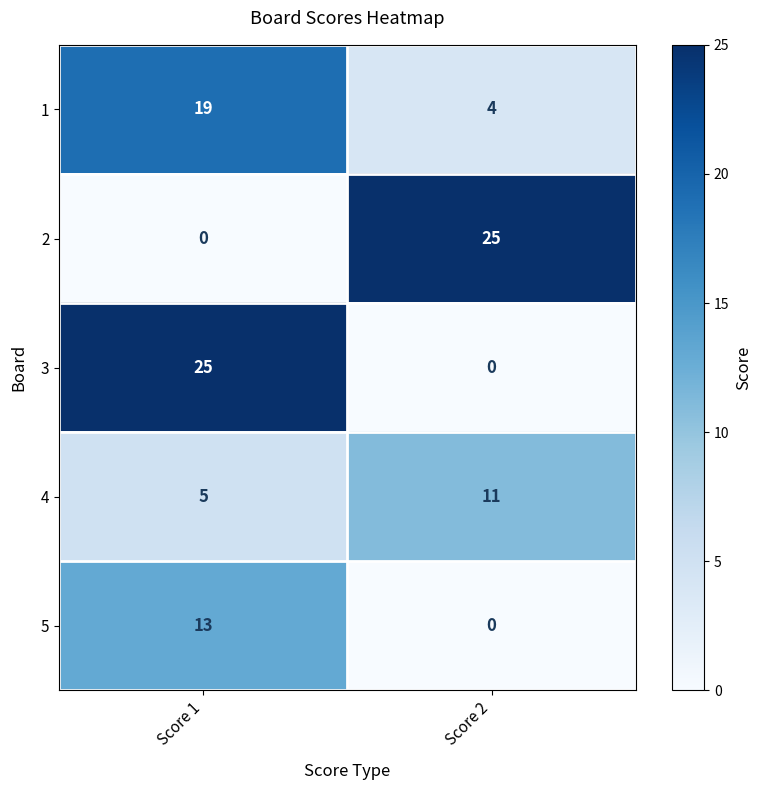

Reading left to right, extract all data points from this chart.

1: Score 1=19	Score 2=4
2: Score 1=0	Score 2=25
3: Score 1=25	Score 2=0
4: Score 1=5	Score 2=11
5: Score 1=13	Score 2=0